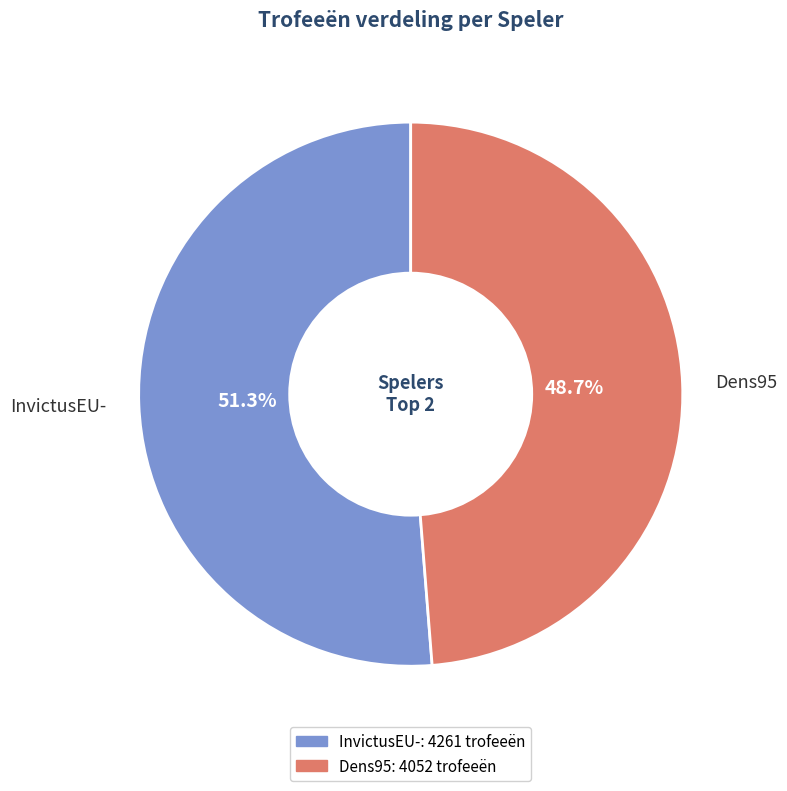

What percentage do Dens95 and InvictusEU- together represent?

100.0%